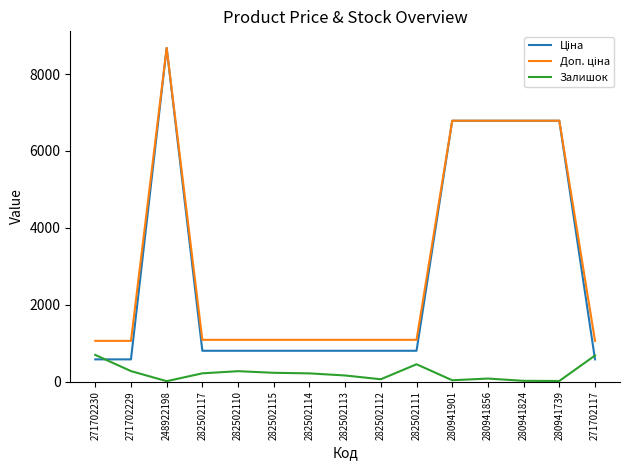

True or false: Залишок has a value of 273.0 at 271702229.

True